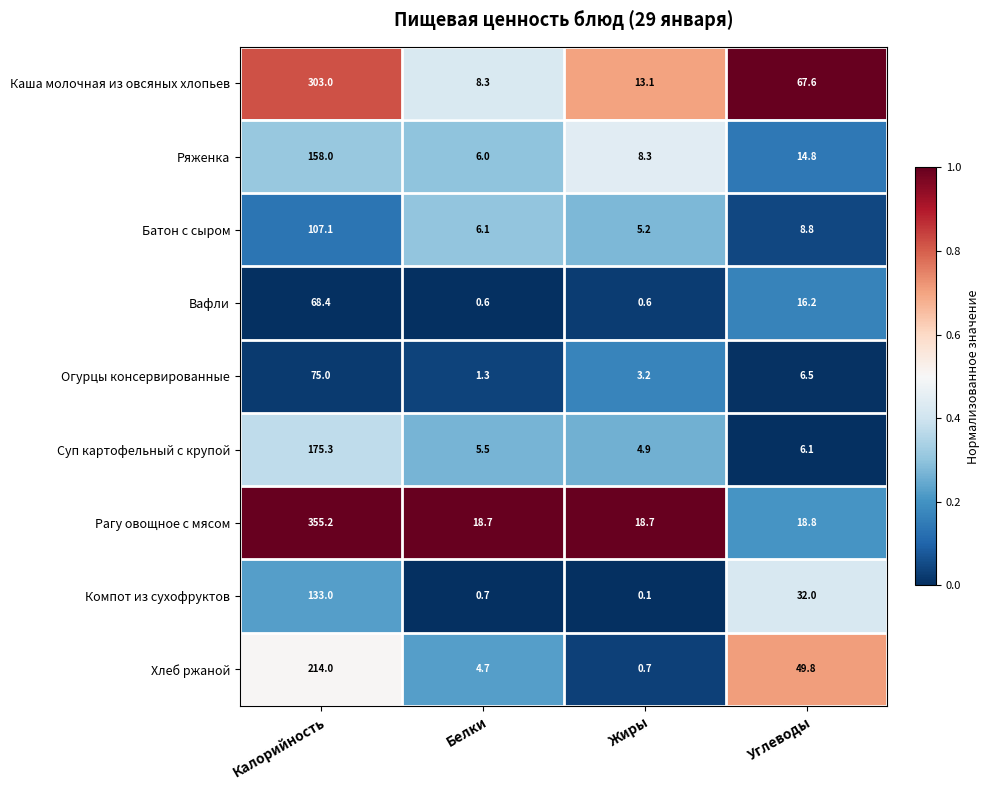

What is the difference between the highest and lowest values at Белки?

18.1